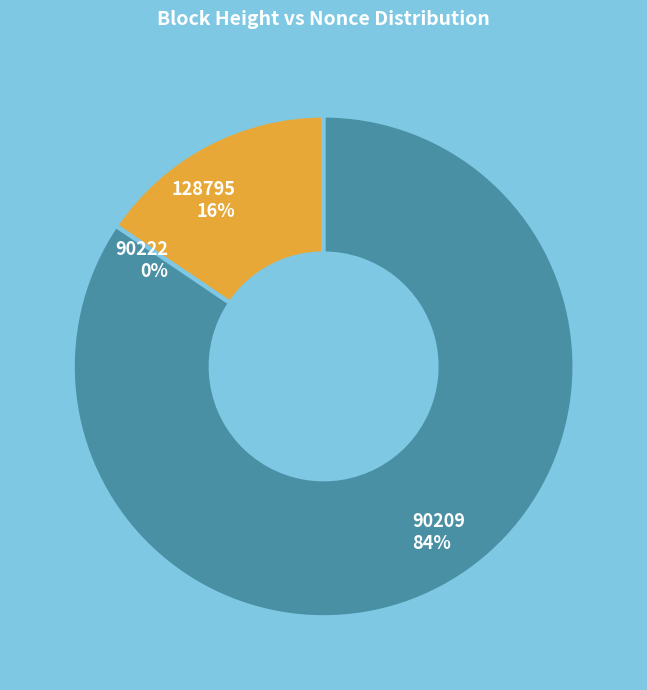

Which category has the biggest portion of the pie?

90209